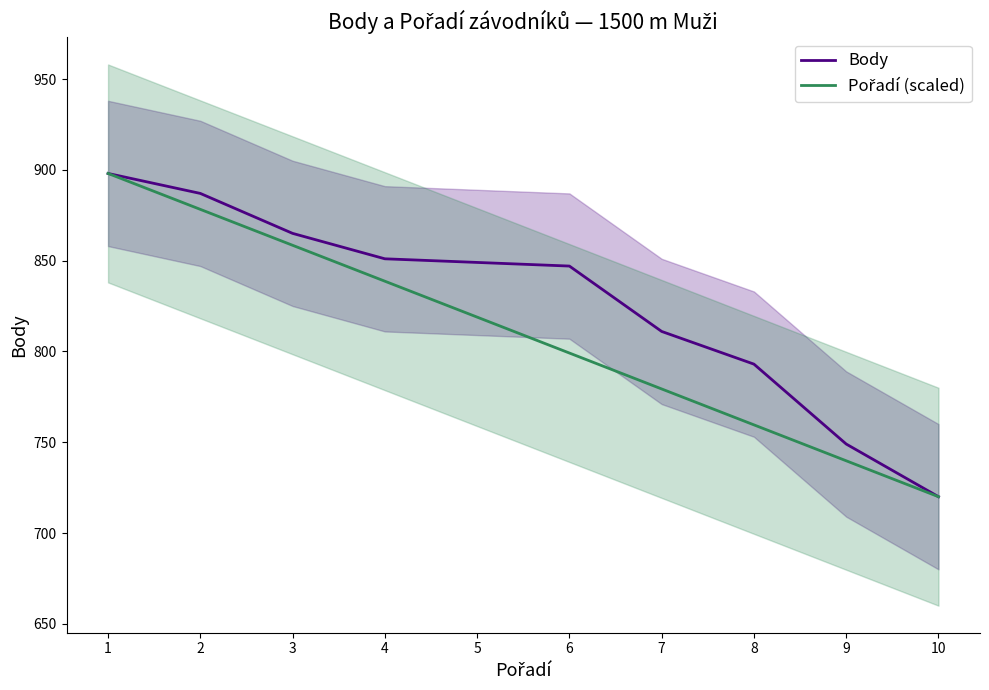

Between 7 and 10, which is larger?

7